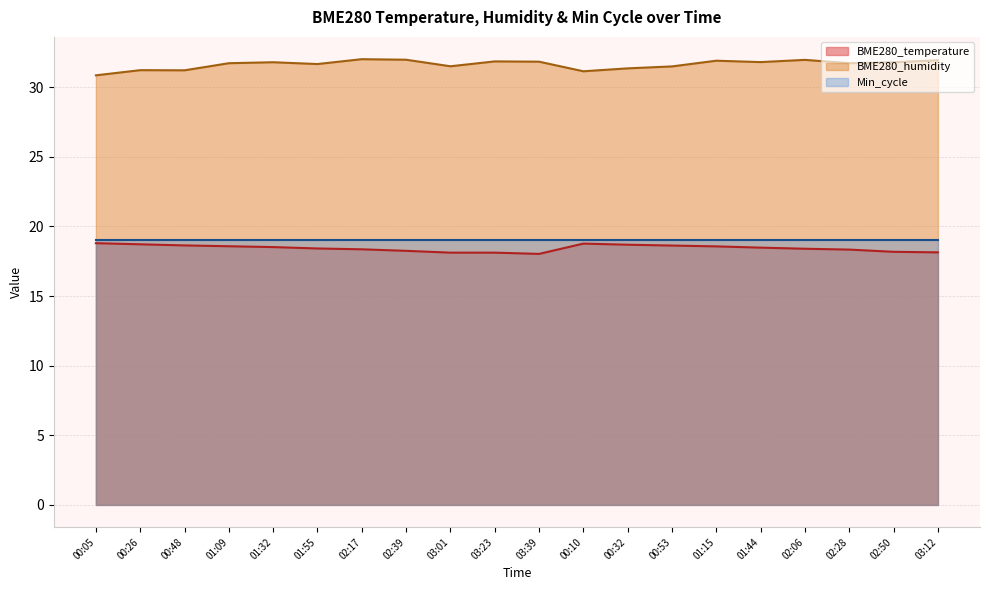

How many series are shown in this chart?

3